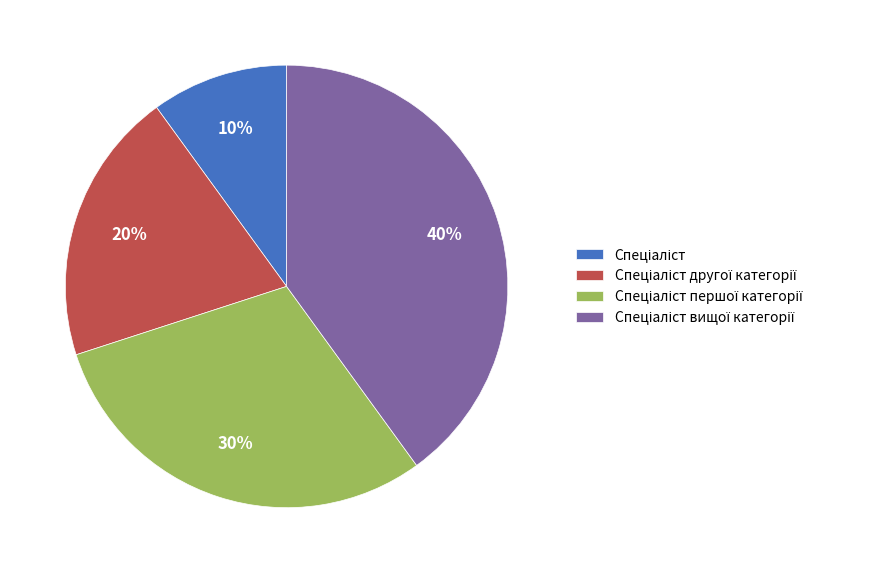

Count the number of slices in the pie.

4